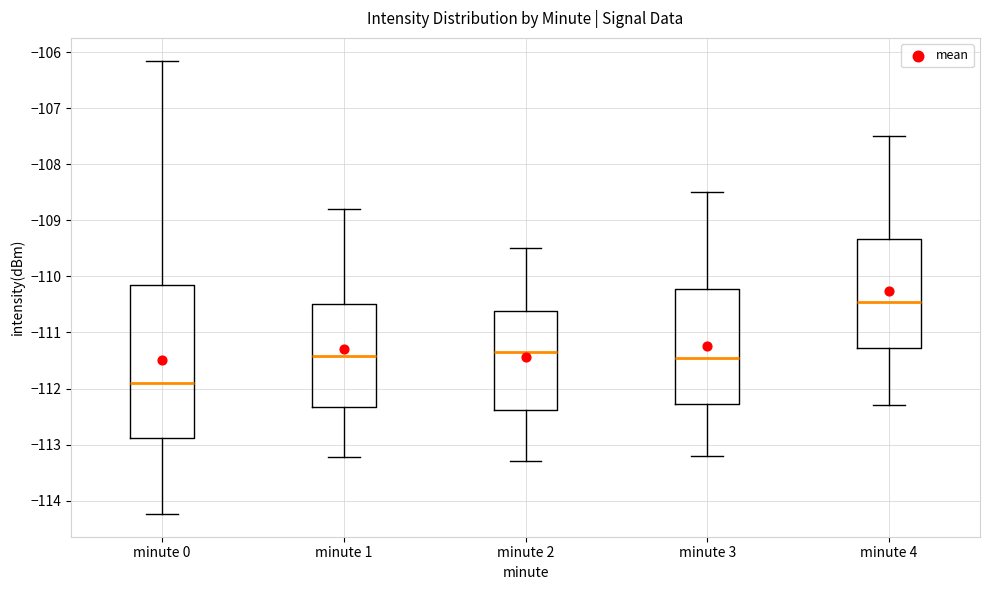

Reading left to right, read every box against the y-axis: the position of its median line, the range the box covers, and the ends of its whiskers. The values are not printed on the chart, so give them approximately, as read against the axis.

minute 0: median -111.9, box -112.9 to -110.1, whiskers -114.2 to -106.1
minute 1: median -111.4, box -112.3 to -110.5, whiskers -113.2 to -108.8
minute 2: median -111.3, box -112.4 to -110.6, whiskers -113.3 to -109.5
minute 3: median -111.4, box -112.3 to -110.2, whiskers -113.2 to -108.5
minute 4: median -110.4, box -111.3 to -109.3, whiskers -112.3 to -107.5